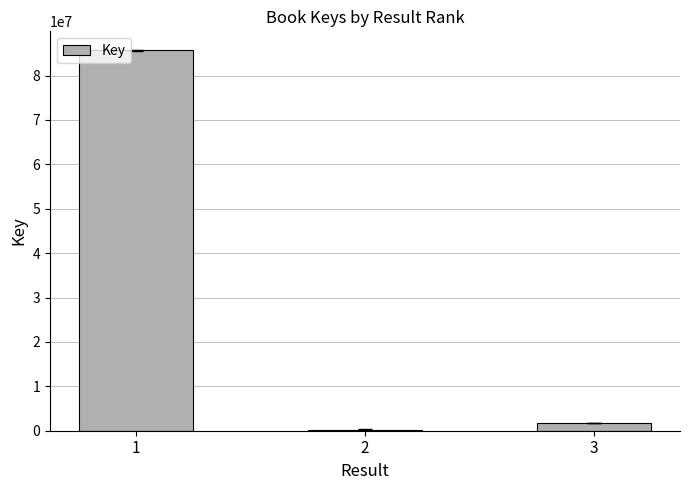

The value at 1 is 85669297. True or false?

True